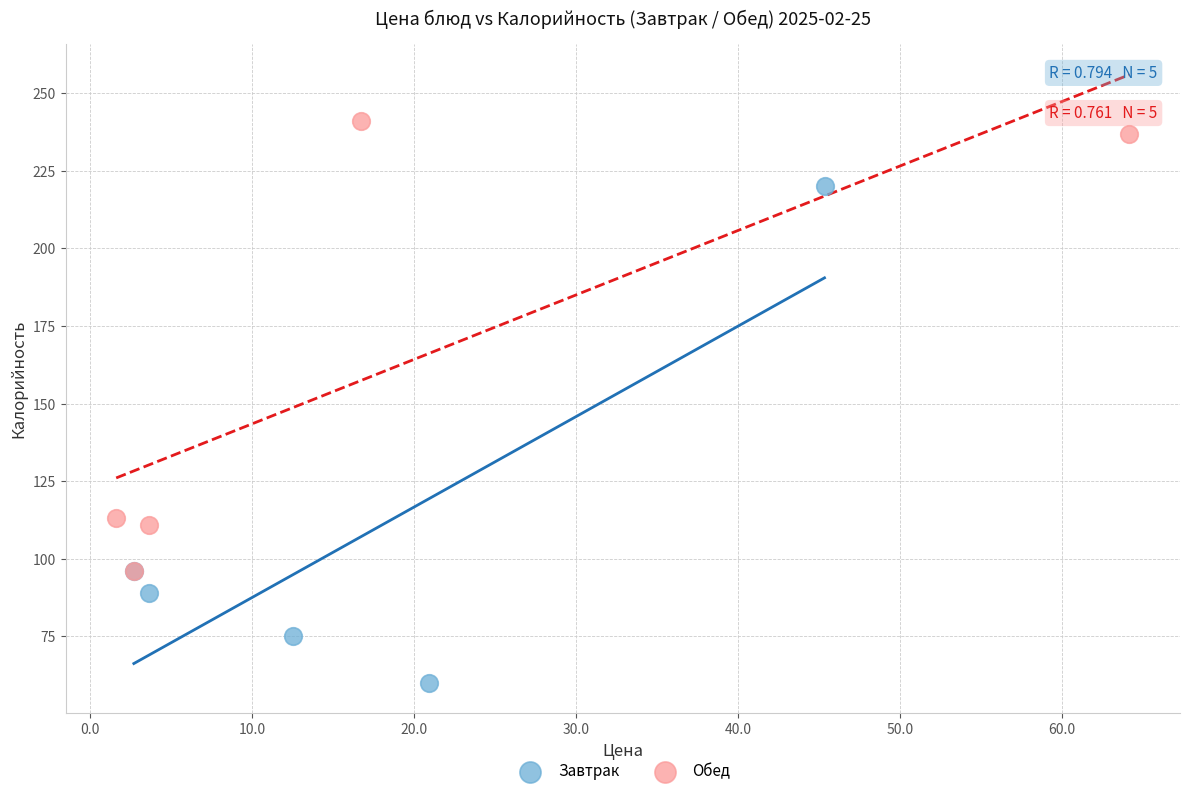

Which series contains the highest Y value?

Обед